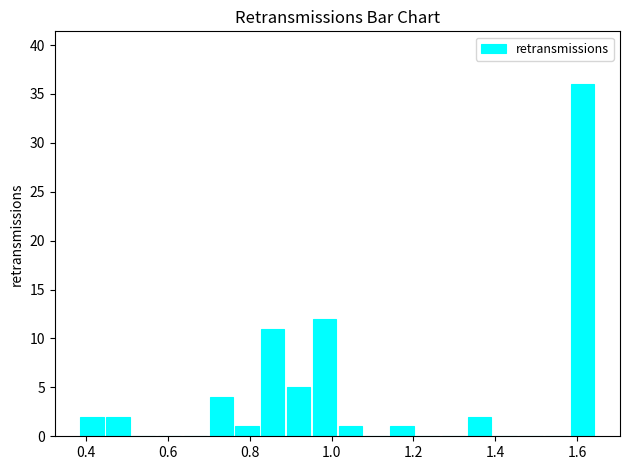

Around what value on the x-axis is the tallest bar? Give the approximate position of its centre, as read against the axis.

1.62